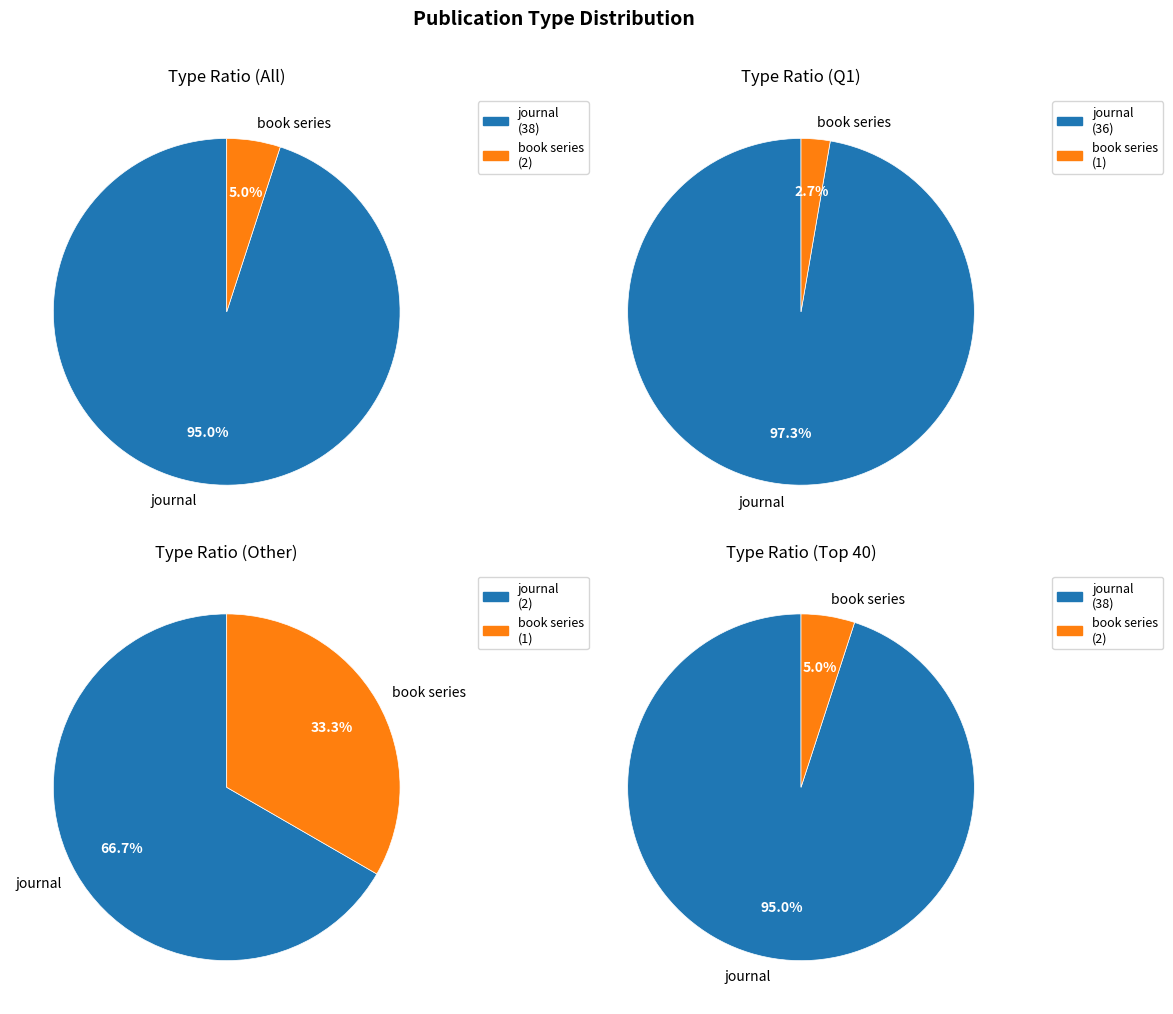

How many slices are in this pie chart?

2